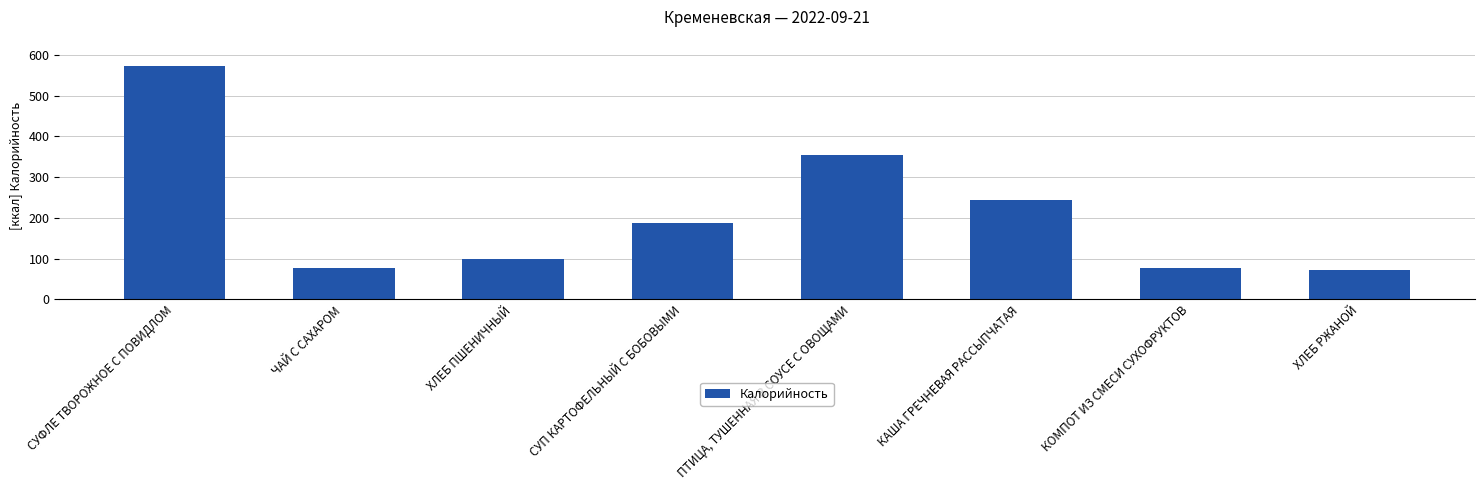

Which label corresponds to the largest value in the chart?

СУФЛЕ ТВОРОЖНОЕ С ПОВИДЛОМ